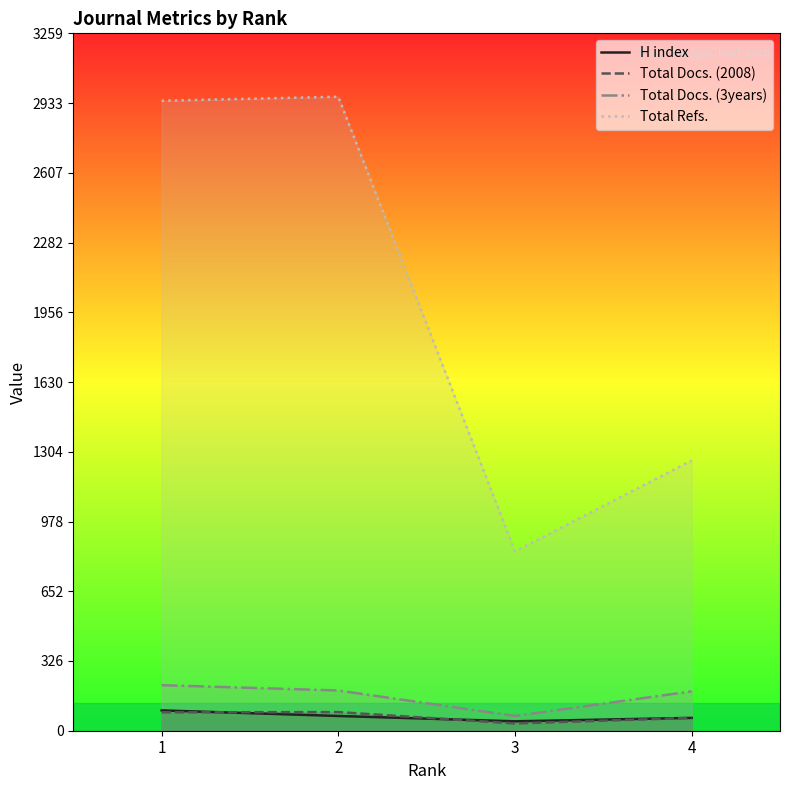

What is the sum of the Total Refs. values at 2 and 1?

5907